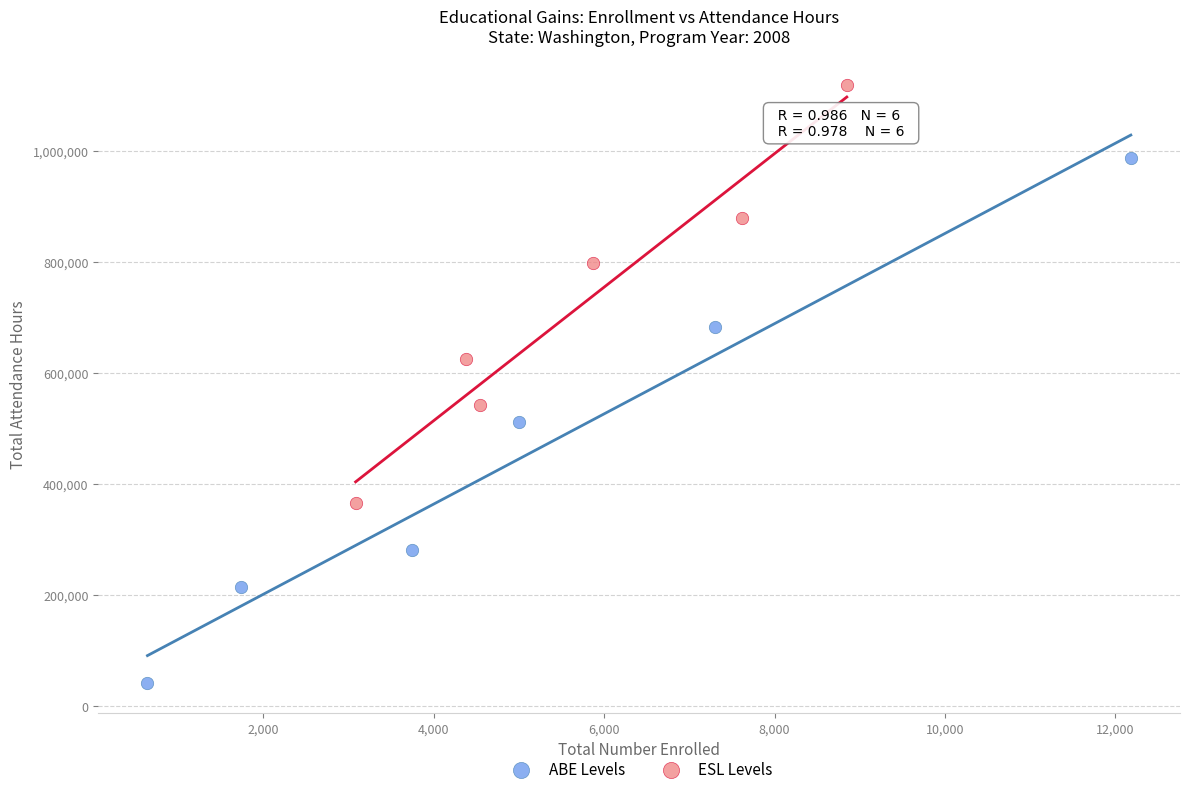

What are all the series names shown in the legend?

ABE Levels, ESL Levels